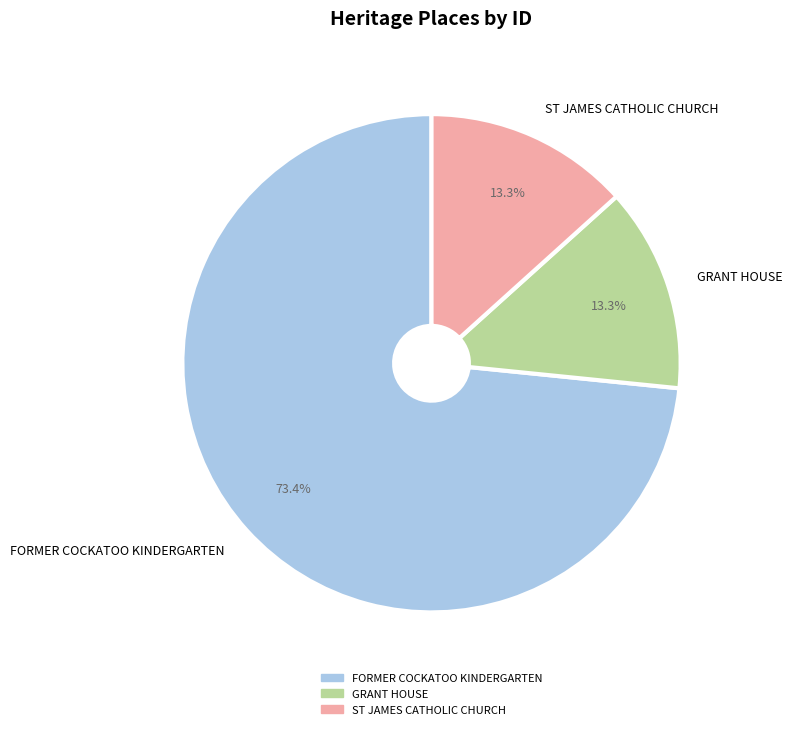

To the nearest percent, what percentage of the pie is ST JAMES CATHOLIC CHURCH?

13%